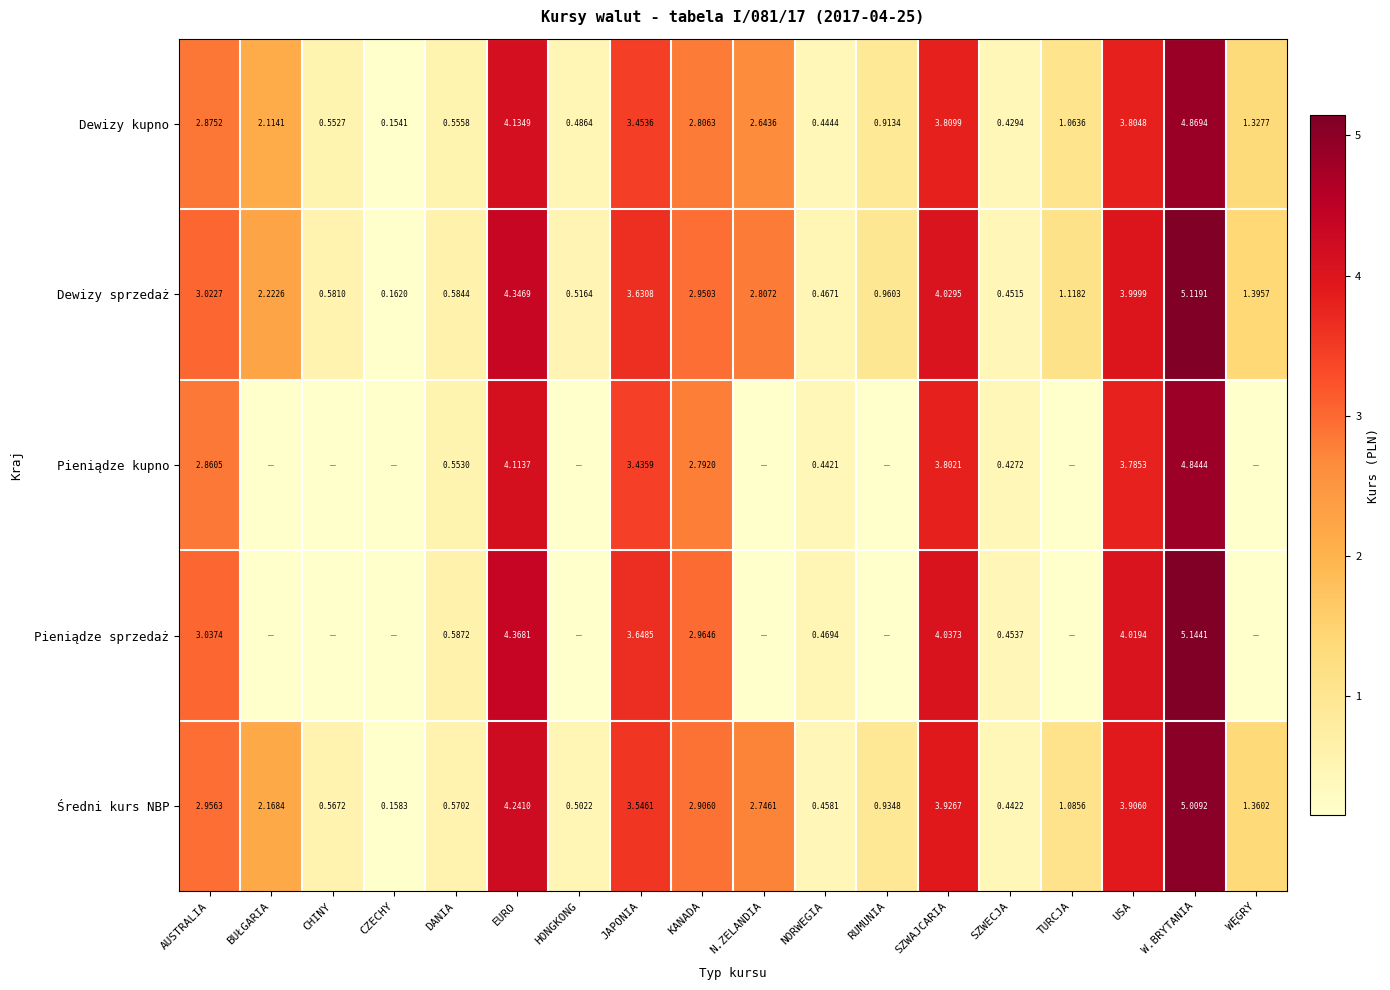

At which label does Dewizy kupno reach its minimum?

CZECHY